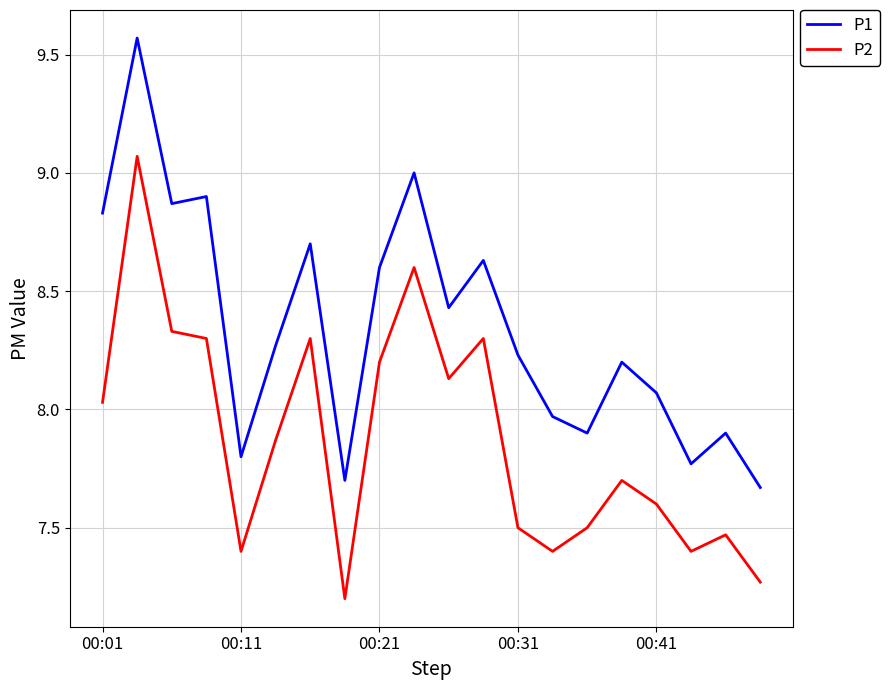

True or false: P2 and P1 intersect in this chart.

False